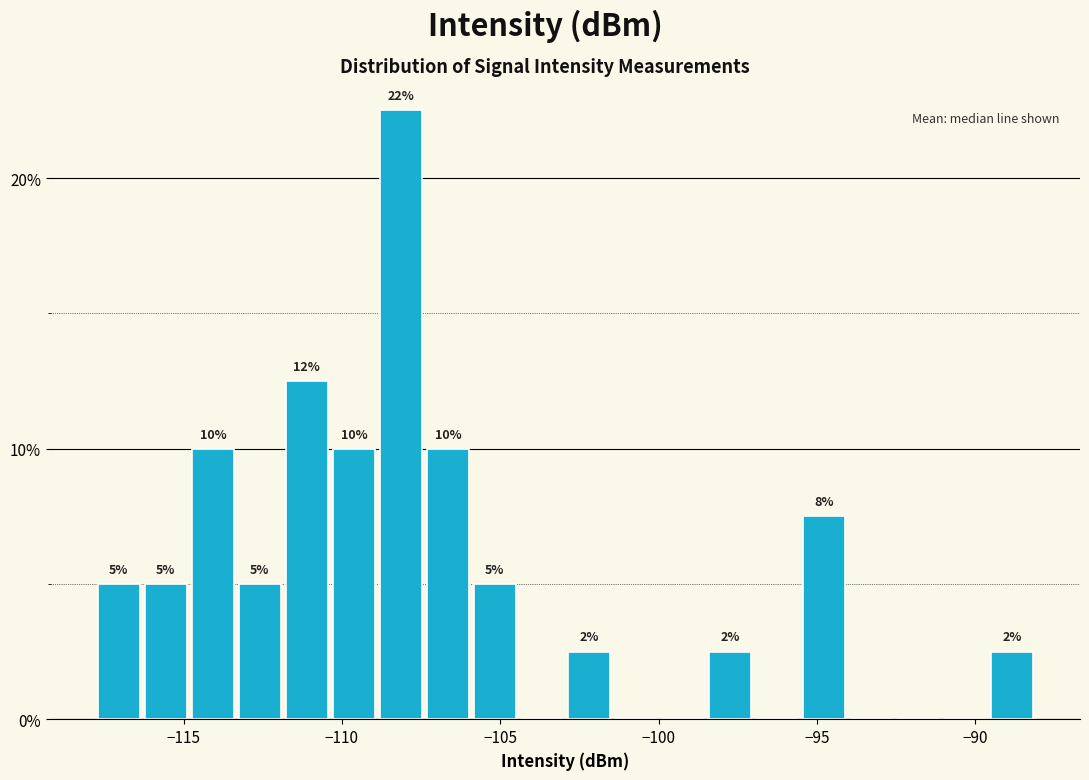

Read against the x-axis, roughly where is the centre of the tallest bar?

-108.0